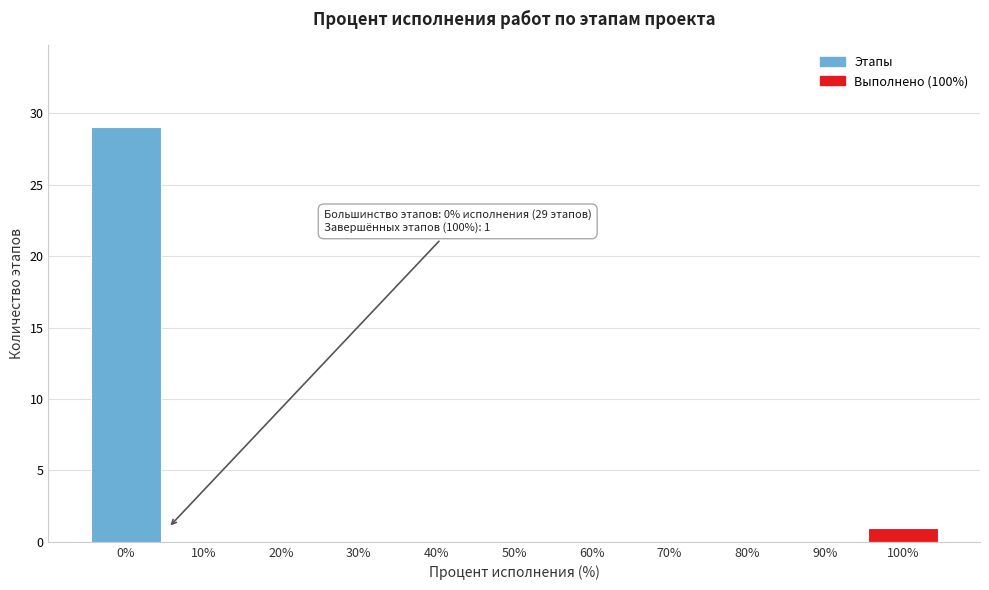

Reading left to right, transcribe all the data shown in this chart.

0%=29	10%=0	20%=0	30%=0	40%=0	50%=0	60%=0	70%=0	80%=0	90%=0	100%=1